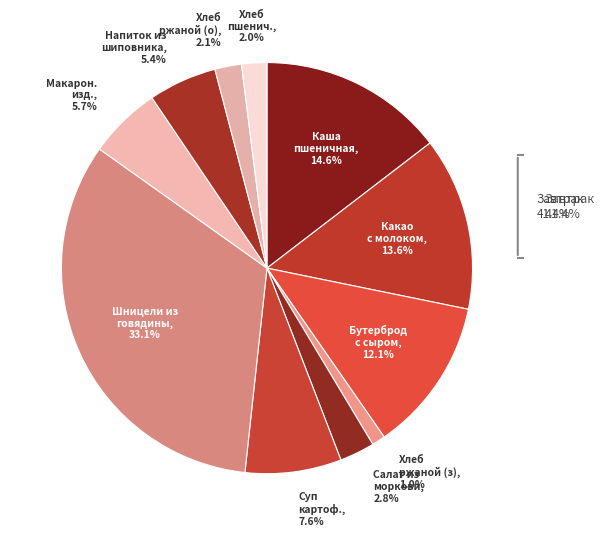

How many slices are in this pie chart?

11